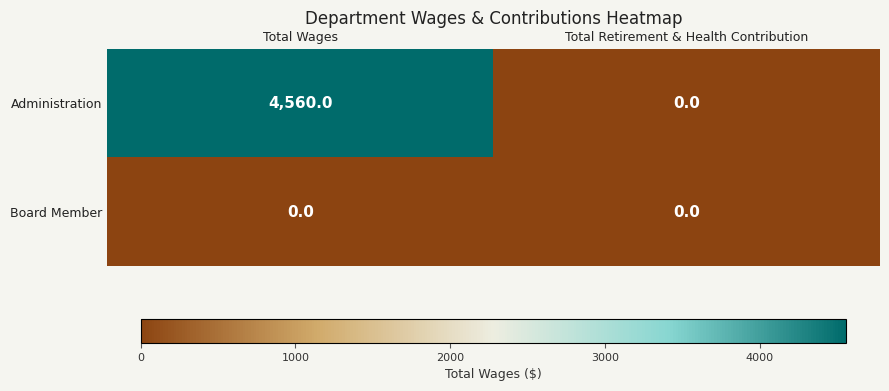

What is the maximum value shown in the chart?

4560